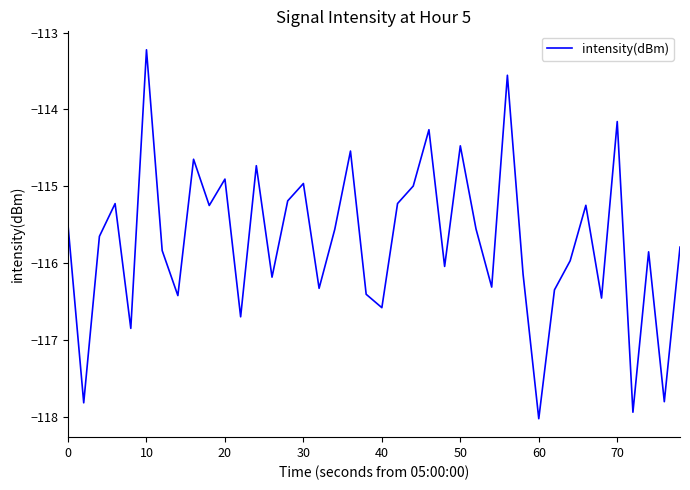

What is the difference between the maximum and minimum values?

4.8